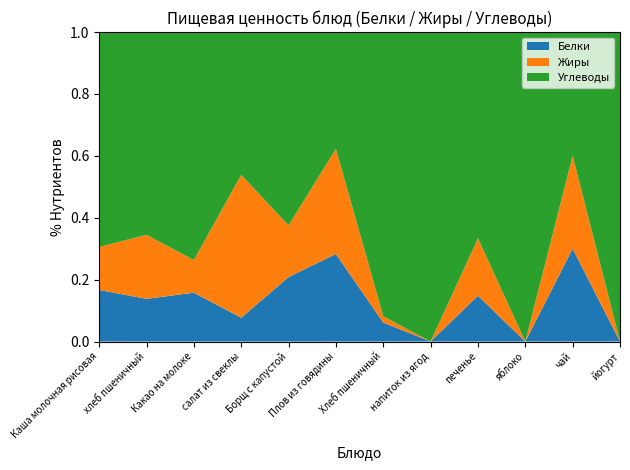

Reading right to left, transcribe all the data shown in this chart.

Белки: йогурт=0	чай=3	яблоко=0	печенье=4	напиток из ягод=0	Хлеб пшеничный=3	Плов из говядины=15	Борщ с капустой=5	салат из свеклы=1	Какао на молоке=6	хлеб пшеничный=8	Каша молочная рисовая=6
Жиры: йогурт=0	чай=3	яблоко=0	печенье=5	напиток из ягод=0	Хлеб пшеничный=1	Плов из говядины=18	Борщ с капустой=4	салат из свеклы=6	Какао на молоке=4	хлеб пшеничный=12	Каша молочная рисовая=5
Углеводы: йогурт=16	чай=4	яблоко=17	печенье=18	напиток из ягод=16	Хлеб пшеничный=45	Плов из говядины=20	Борщ с капустой=15	салат из свеклы=6	Какао на молоке=28	хлеб пшеничный=38	Каша молочная рисовая=25